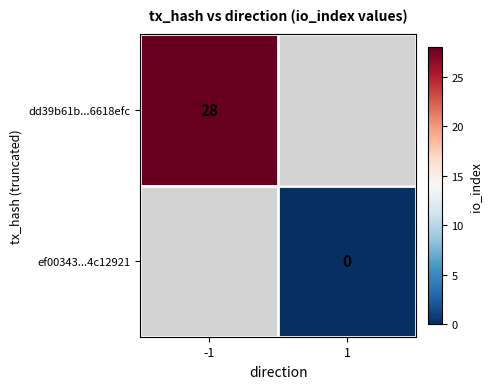

Is it true that dd39b61b...6618efc equals 14 at -1?

False